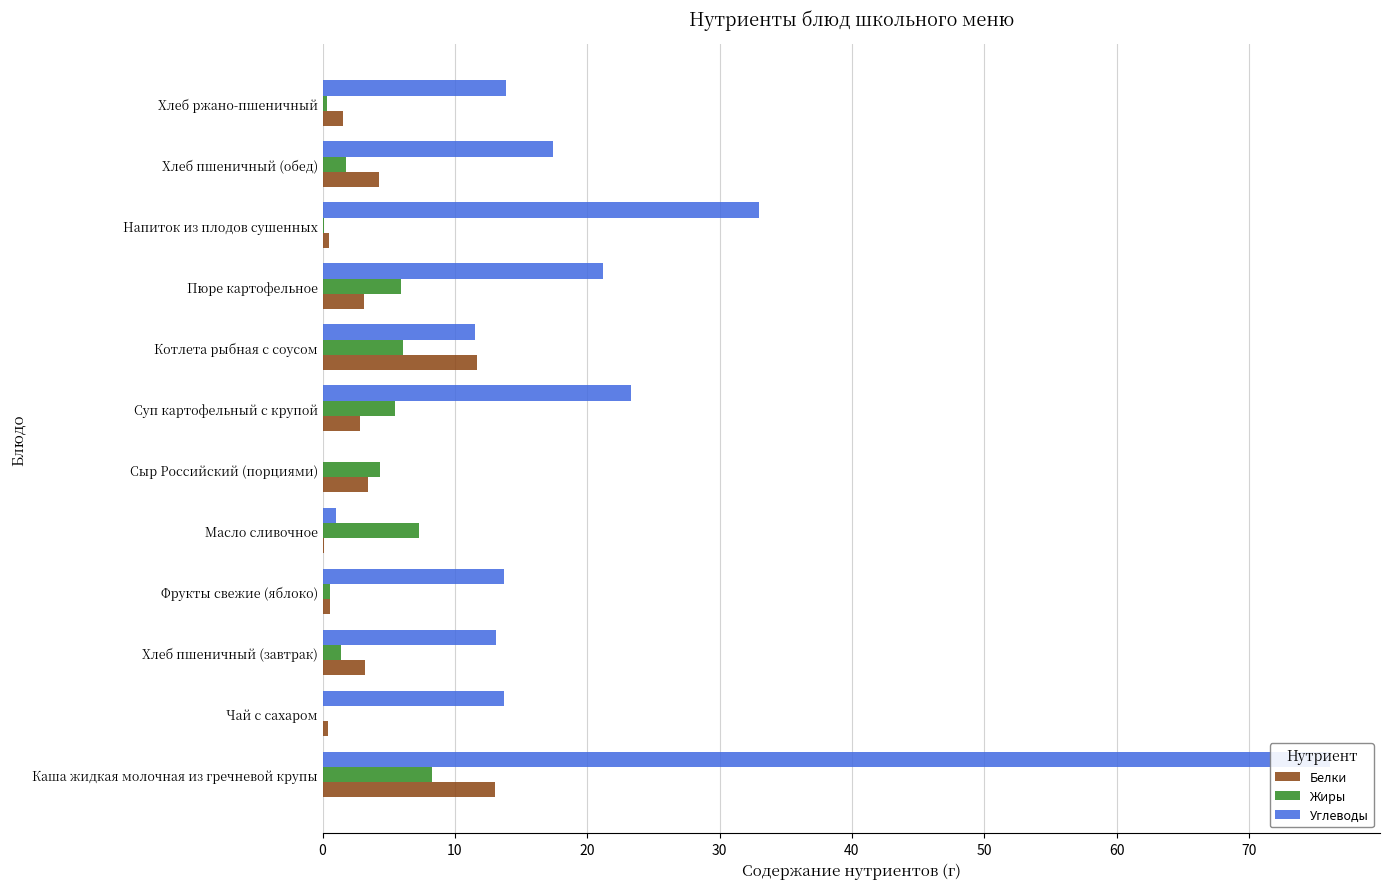

What are all the series names shown in the legend?

Белки, Жиры, Углеводы